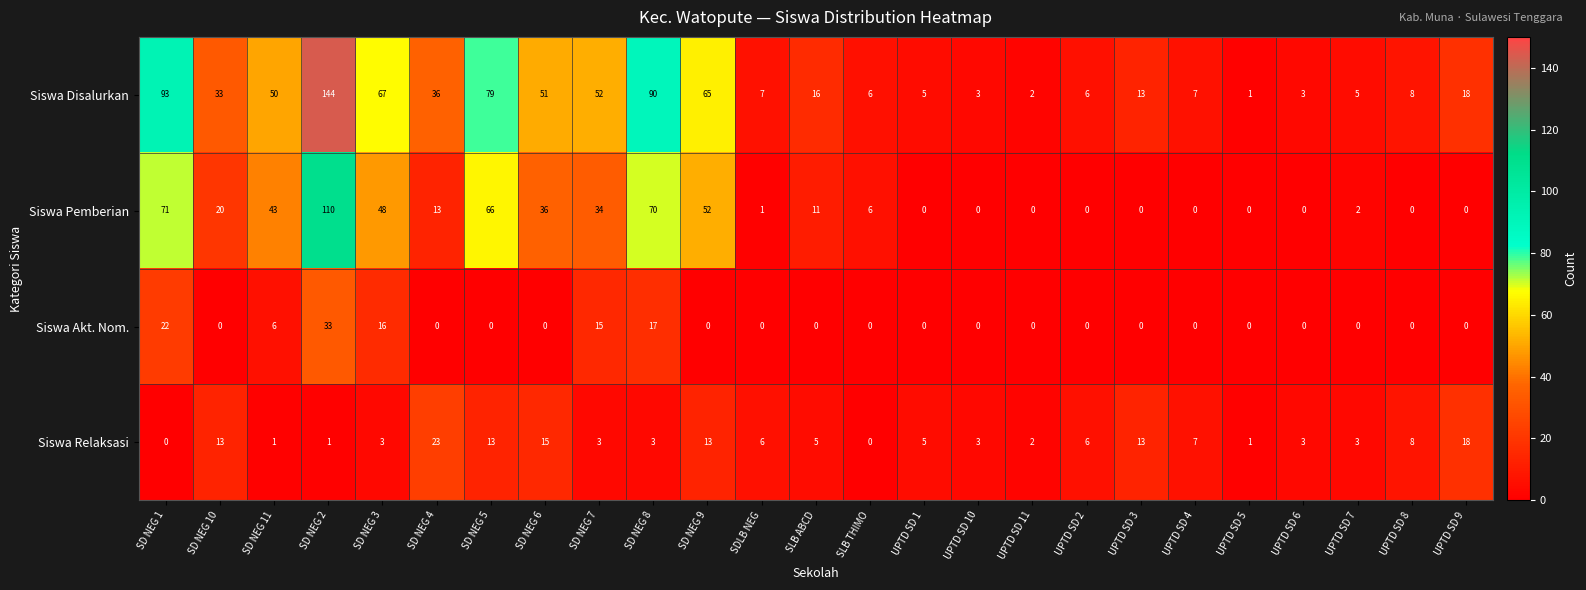

What is the sum of the Siswa Disalurkan values at UPTD SD 9 and UPTD SD 2?

24